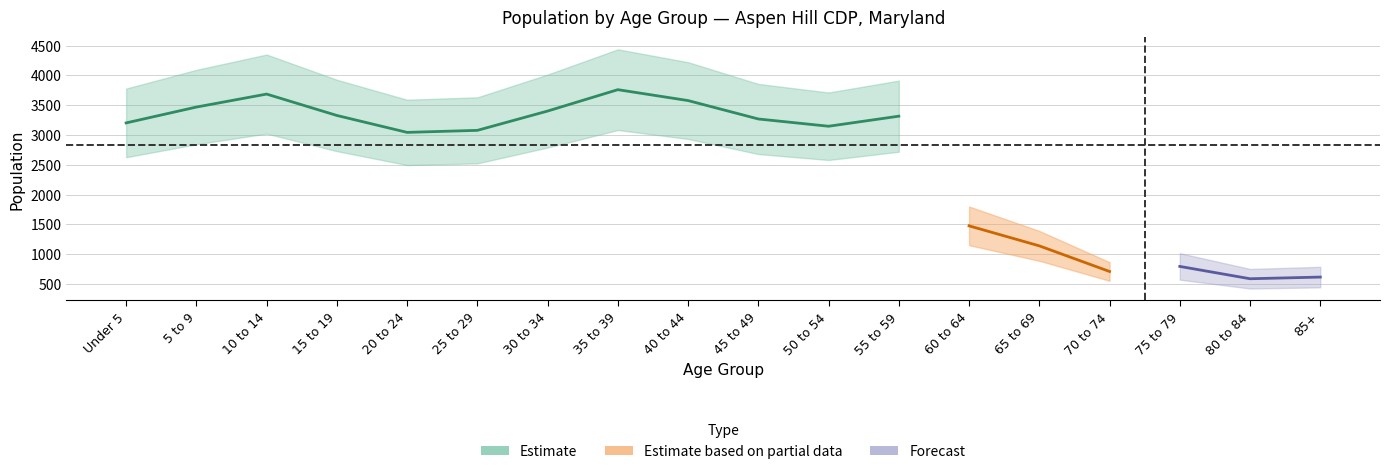

True or false: Estimate based on partial data and Estimate cross at least once.

False